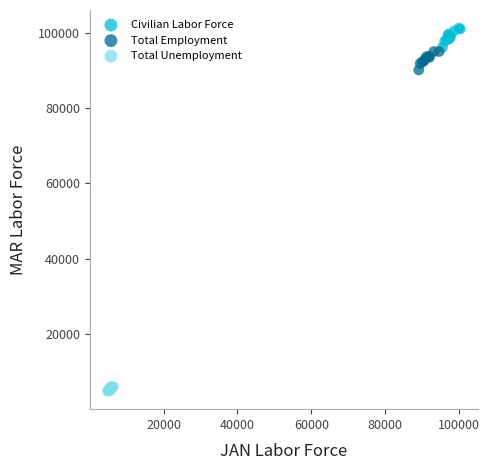

Which series reaches the maximum Y coordinate?

Civilian Labor Force